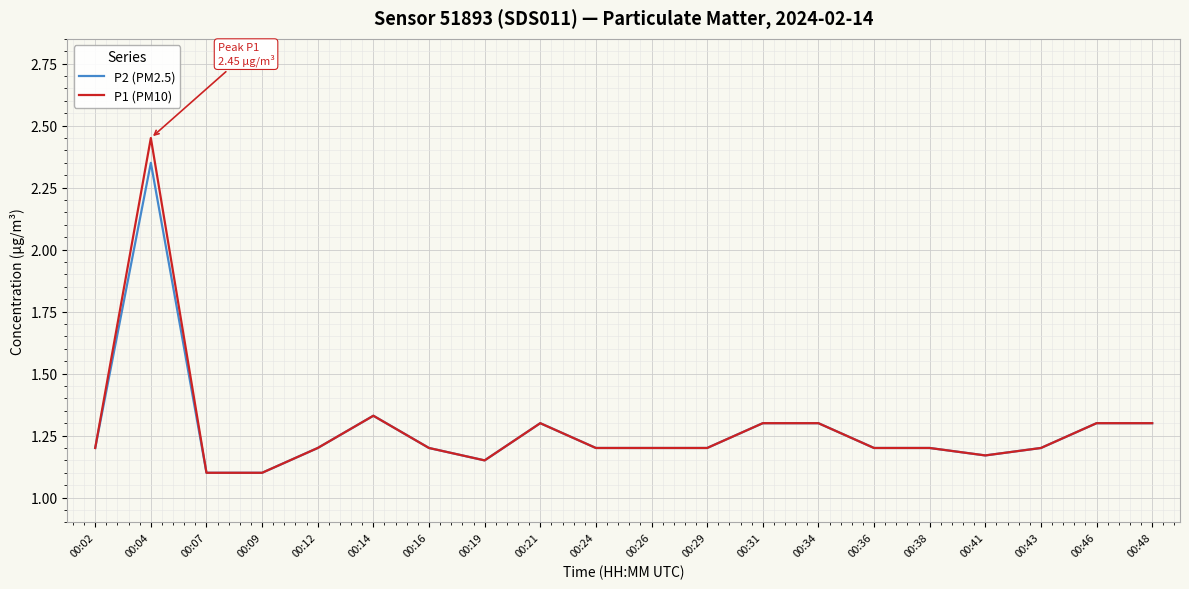

How many lines are shown in the chart?

2